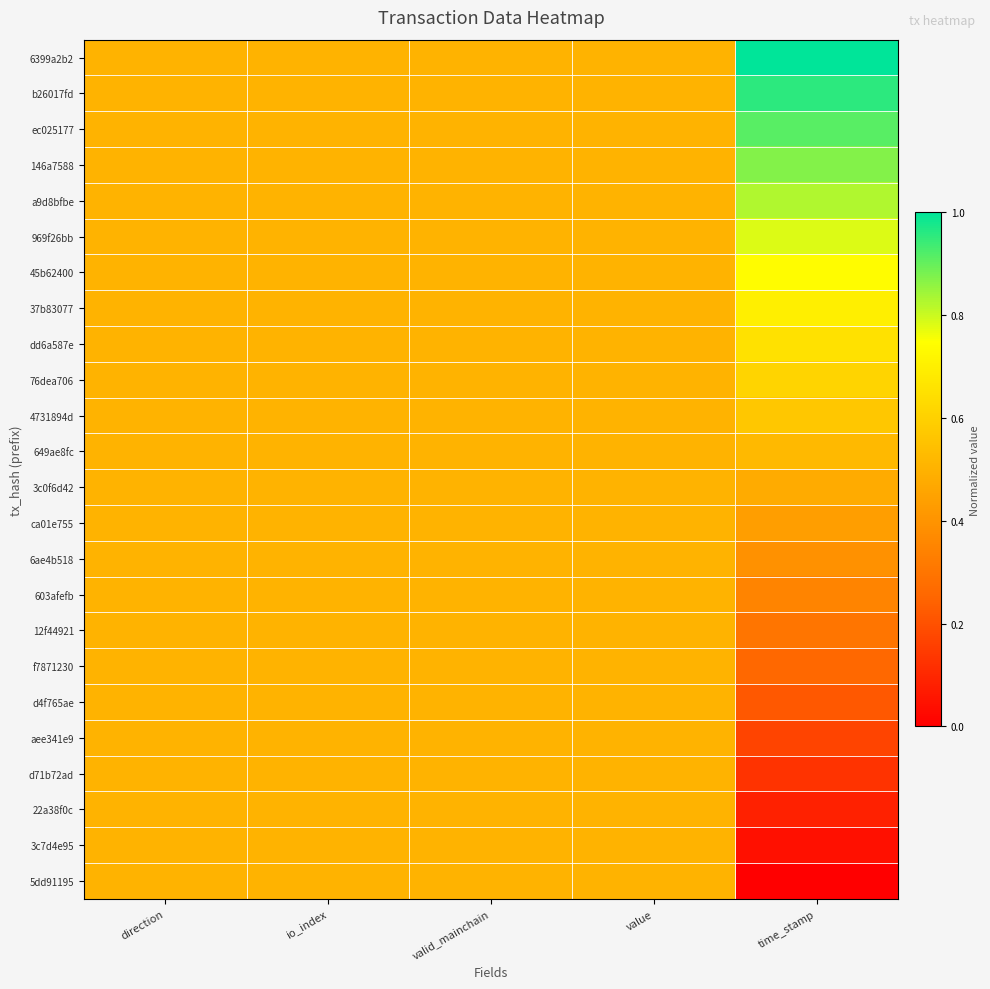

Between direction and time_stamp, which is larger?

time_stamp